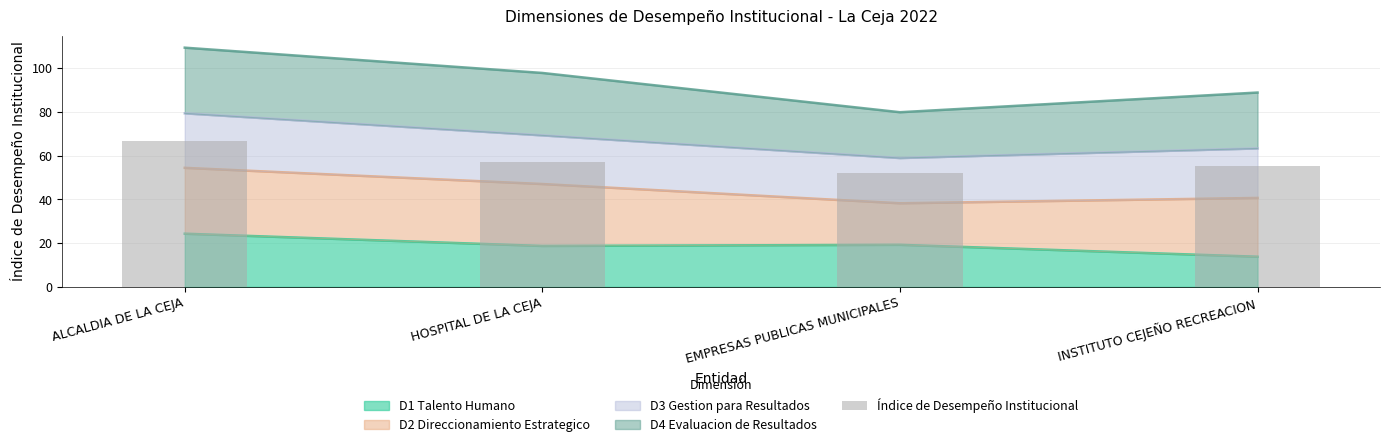

The chart shows a value of 18.6 at HOSPITAL DE LA CEJA. True or false?

False